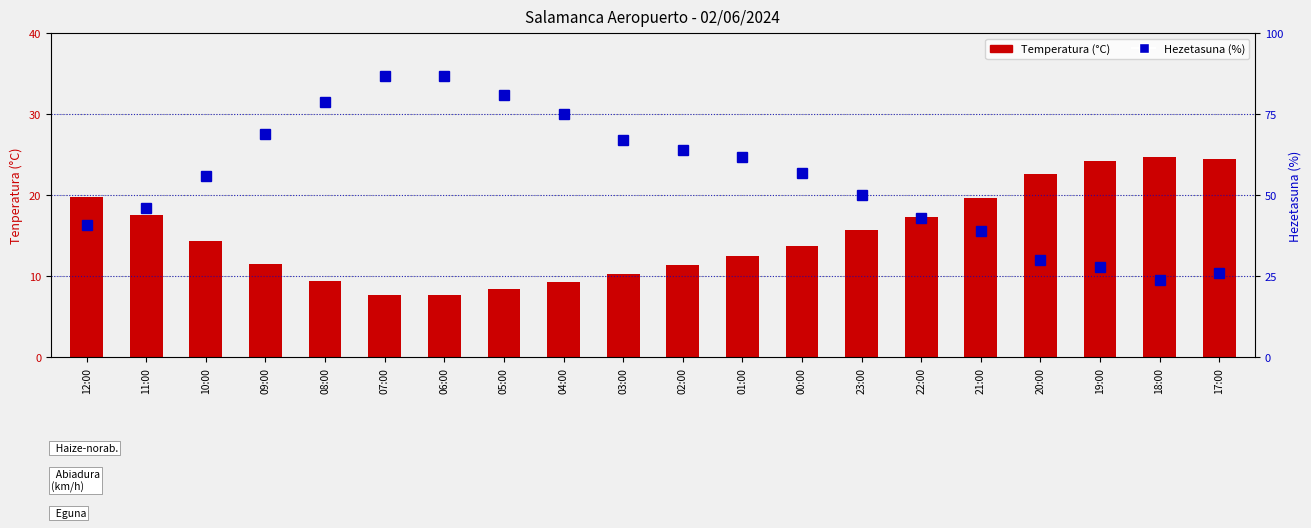

Which category has the lowest value across all series?

07:00